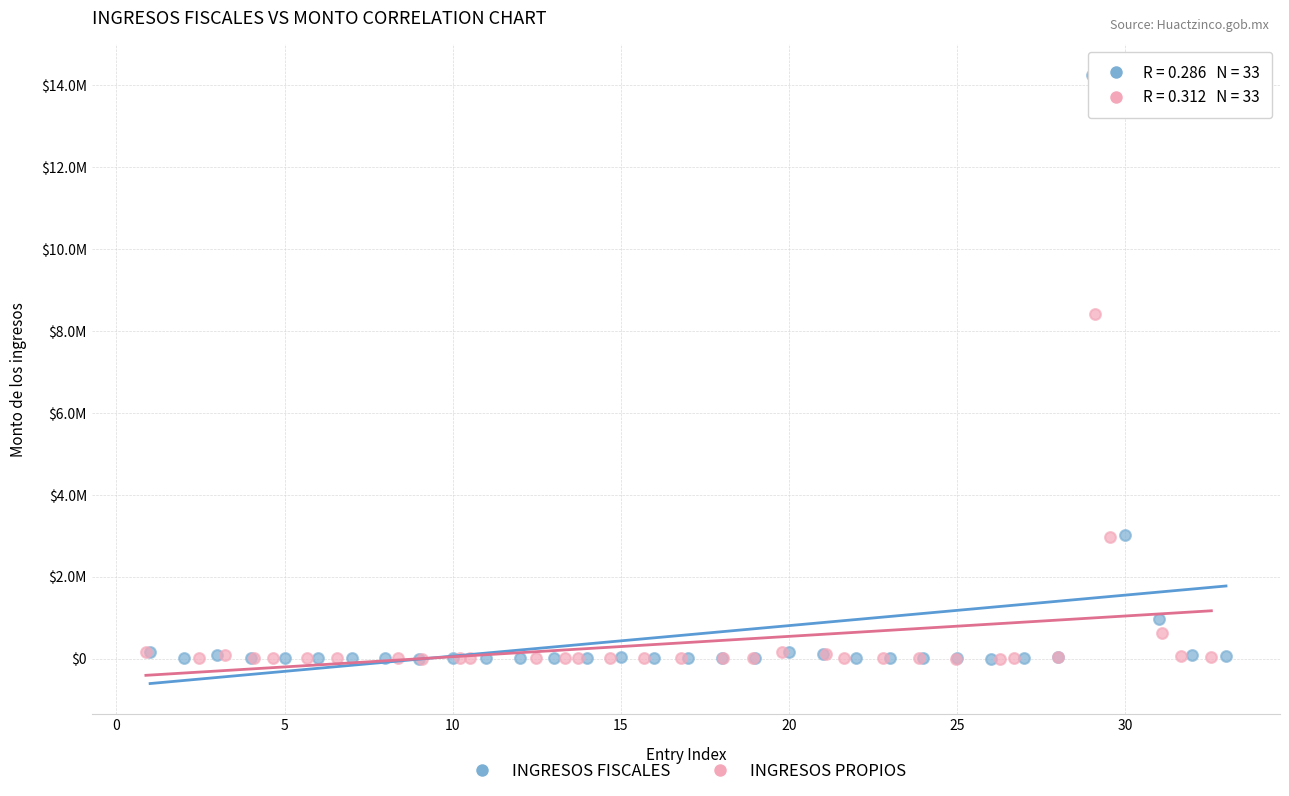

What are all the series names shown in the legend?

INGRESOS FISCALES, INGRESOS PROPIOS